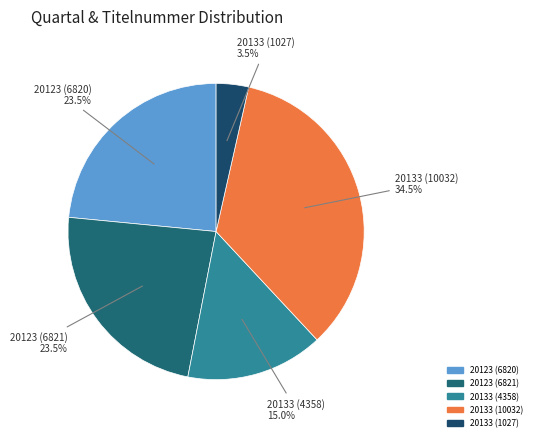

True or false: 20133 (4358) accounts for 27% of the total.

False